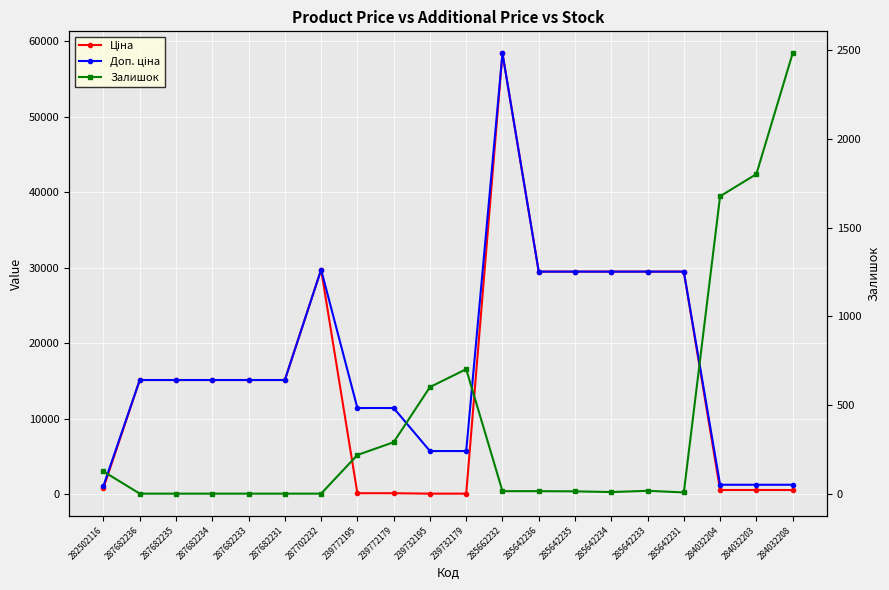

Which series changed the most between 287682235 and 284032208?

Ціна